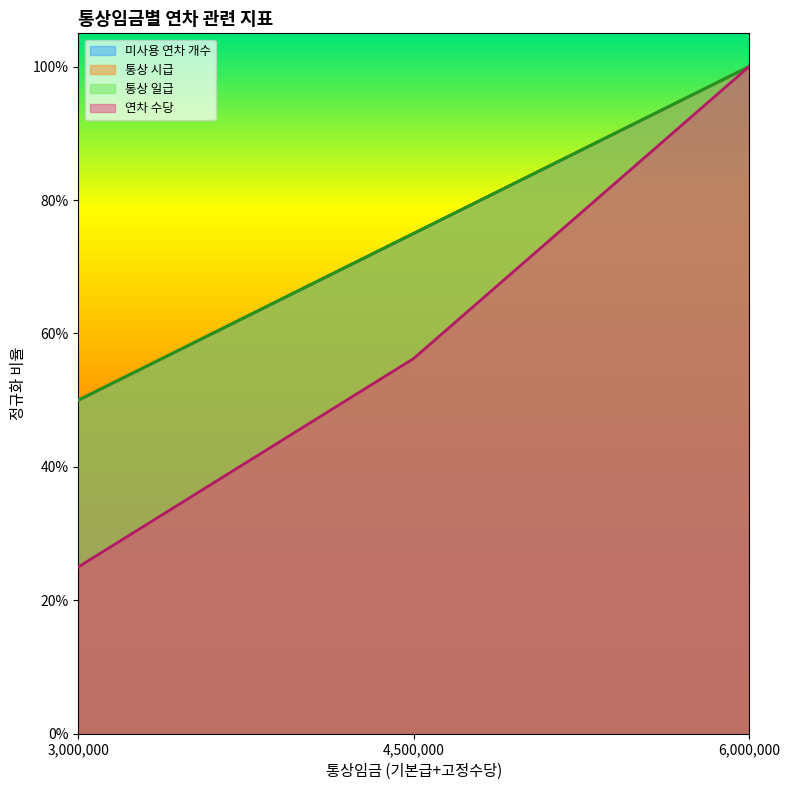

Reading left to right, what are all the values shown in this chart?

미사용 연차 개수: 0.5	0.8	1.0
통상 시급: 0.5	0.8	1.0
통상 일급: 0.5	0.8	1.0
연차 수당: 0.2	0.6	1.0